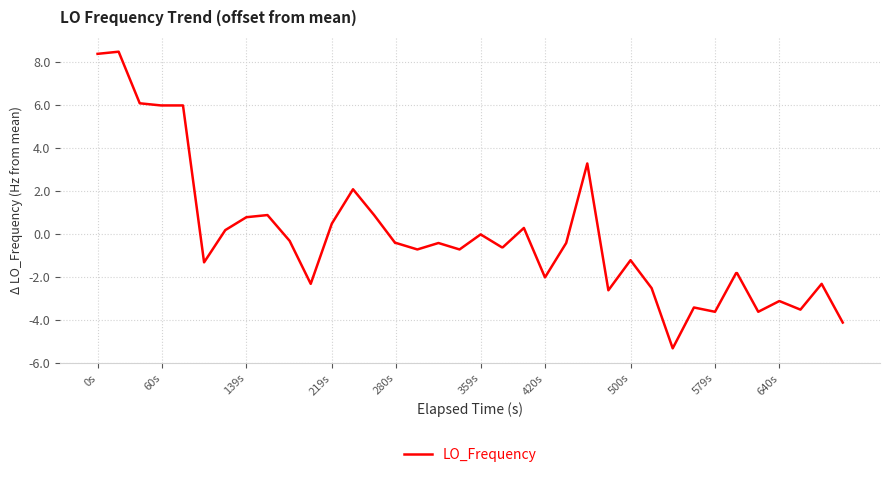

What is the minimum value shown in the chart?

-5.3